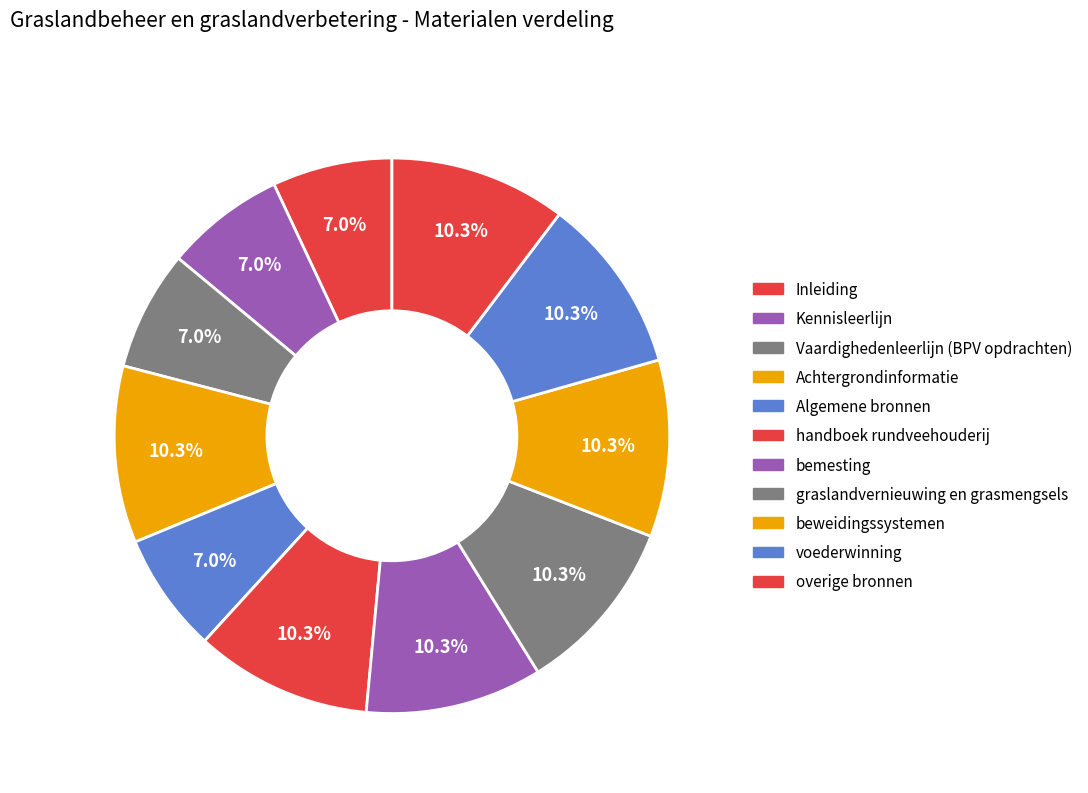

Is the sum of Kennisleerlijn and voederwinning greater than half?

No